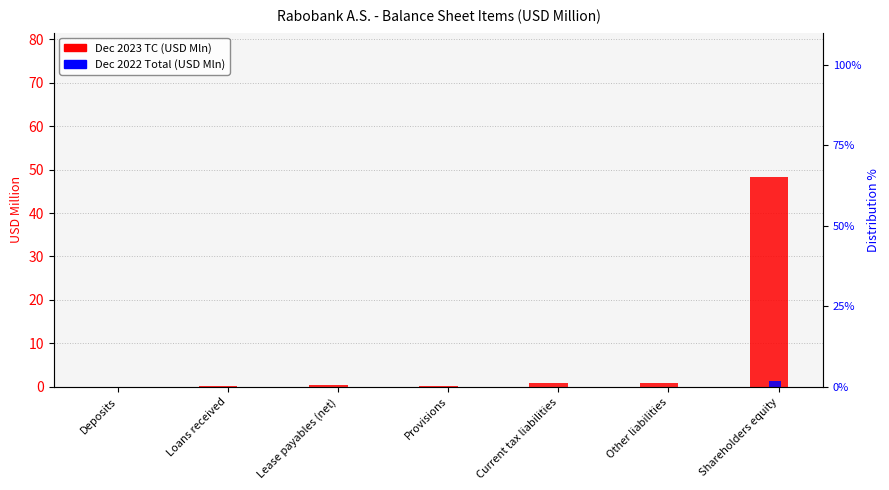

Is the value of Dec 2023 TC at Deposits greater than the value of Dec 2022 Total at Loans received?

No